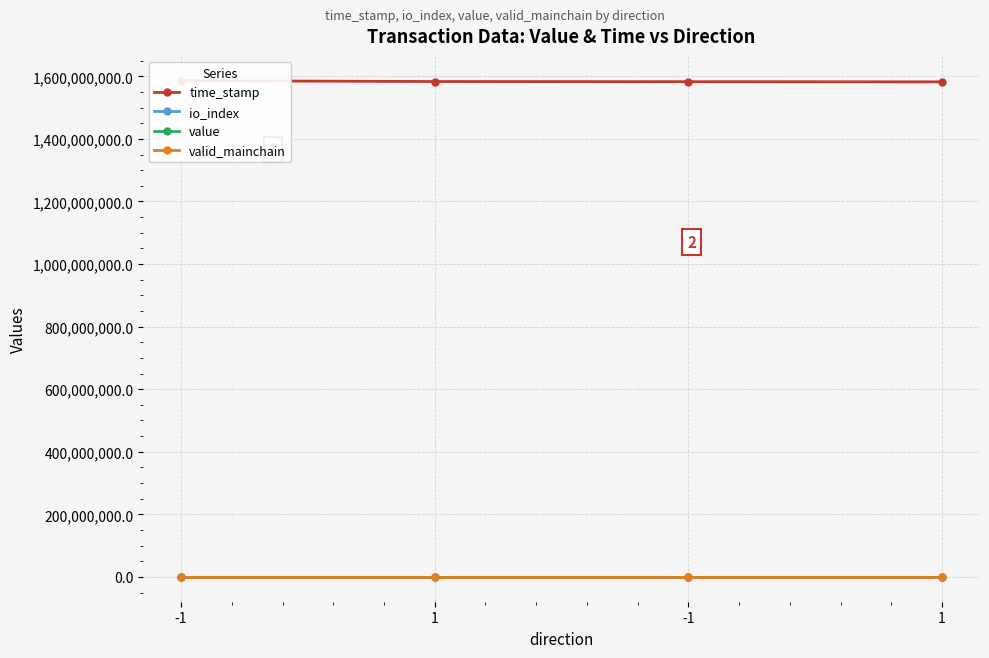

List the series in order of their peak value, highest first.

time_stamp, value, io_index, valid_mainchain